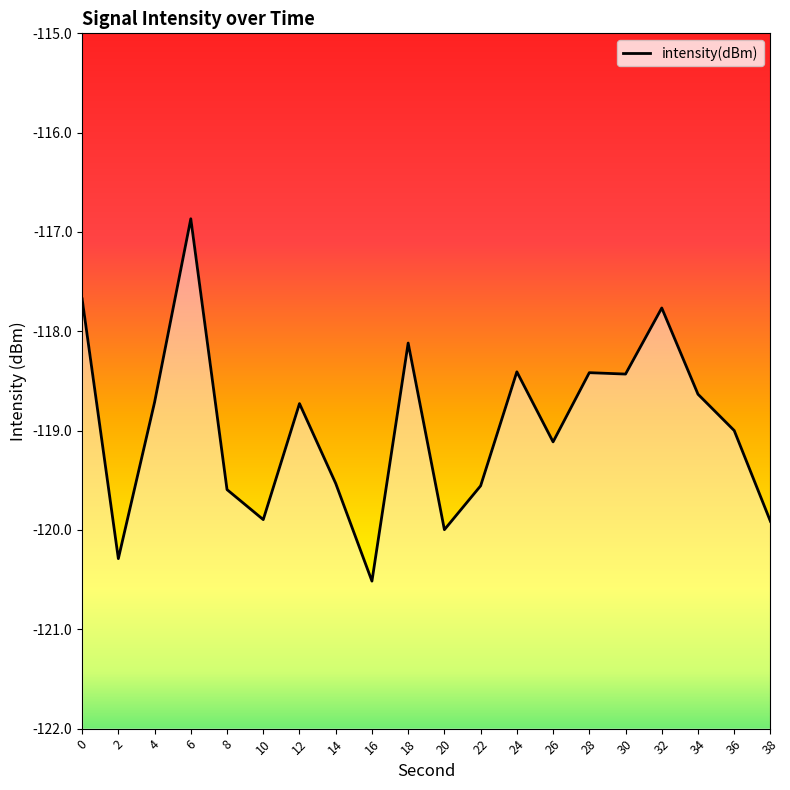

Which category has the highest value across all series?

6